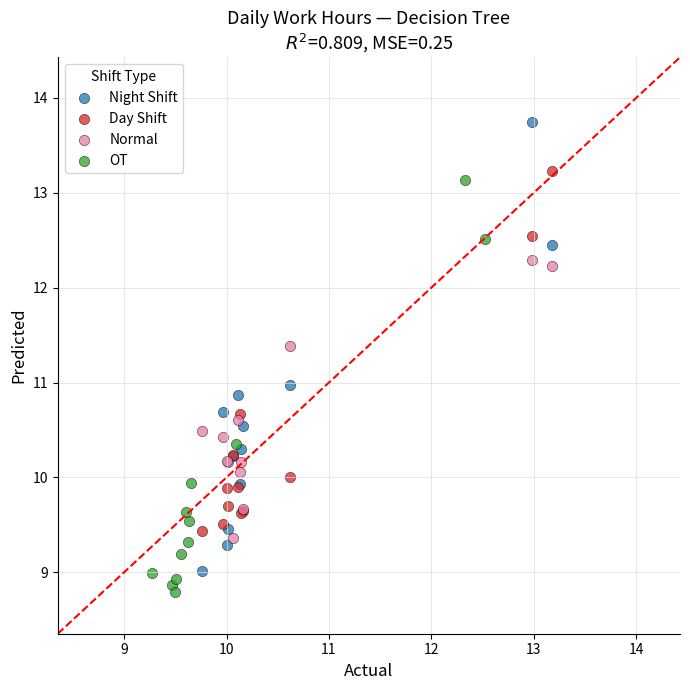

Which series has the largest Y range (max minus min)?

Night Shift